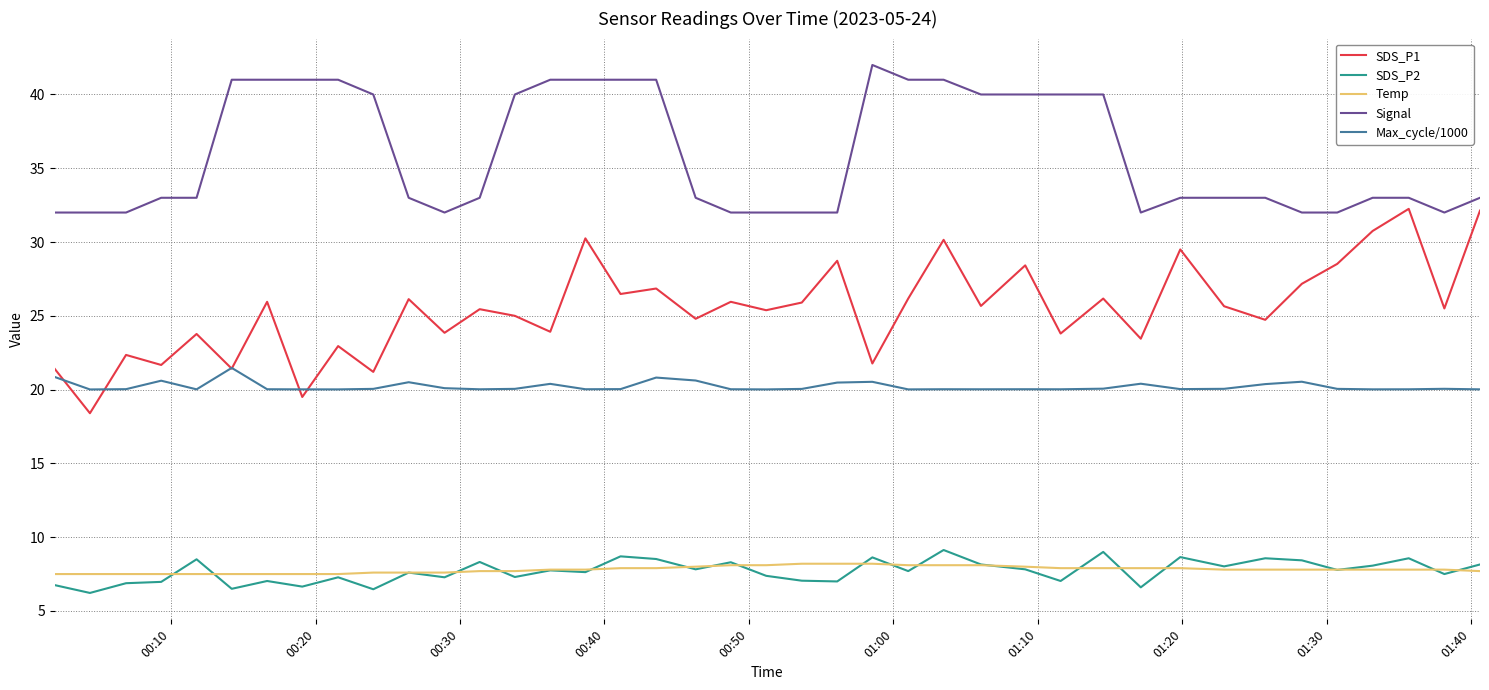

What is the minimum value for SDS_P1?

18.4